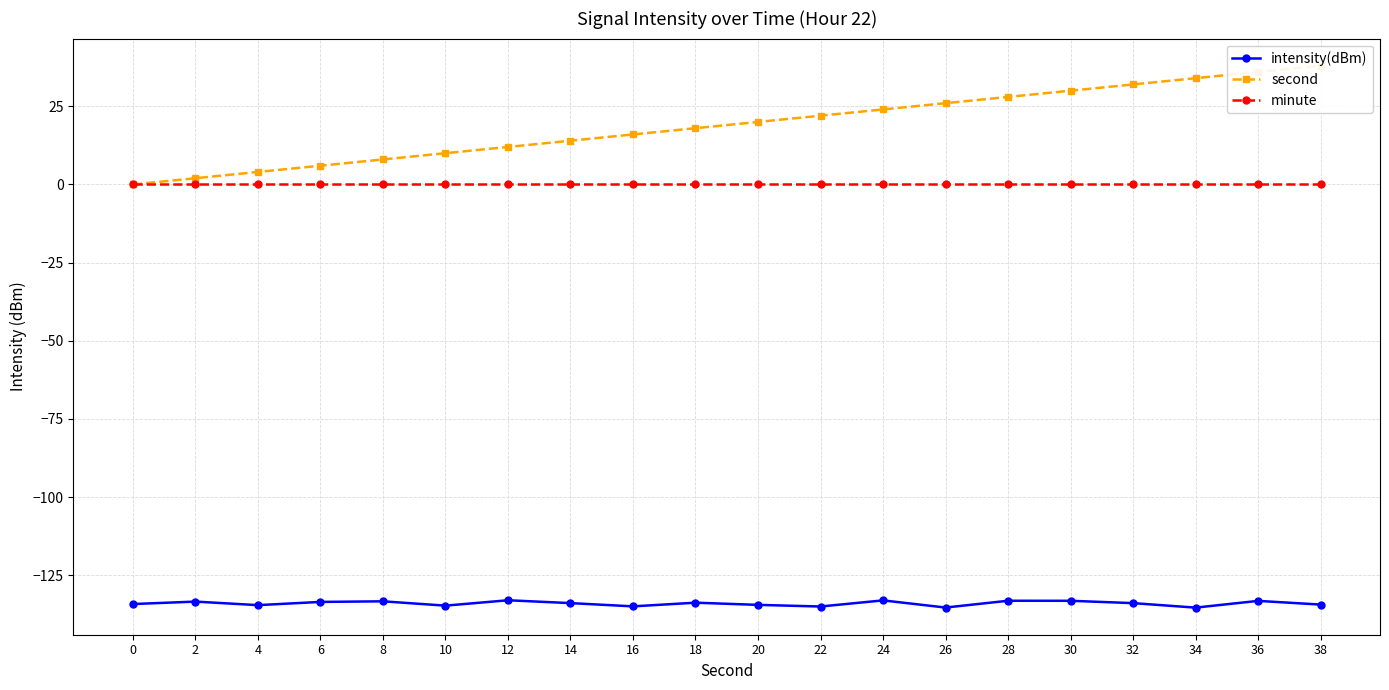

How many values in the second series exceed 20?

9